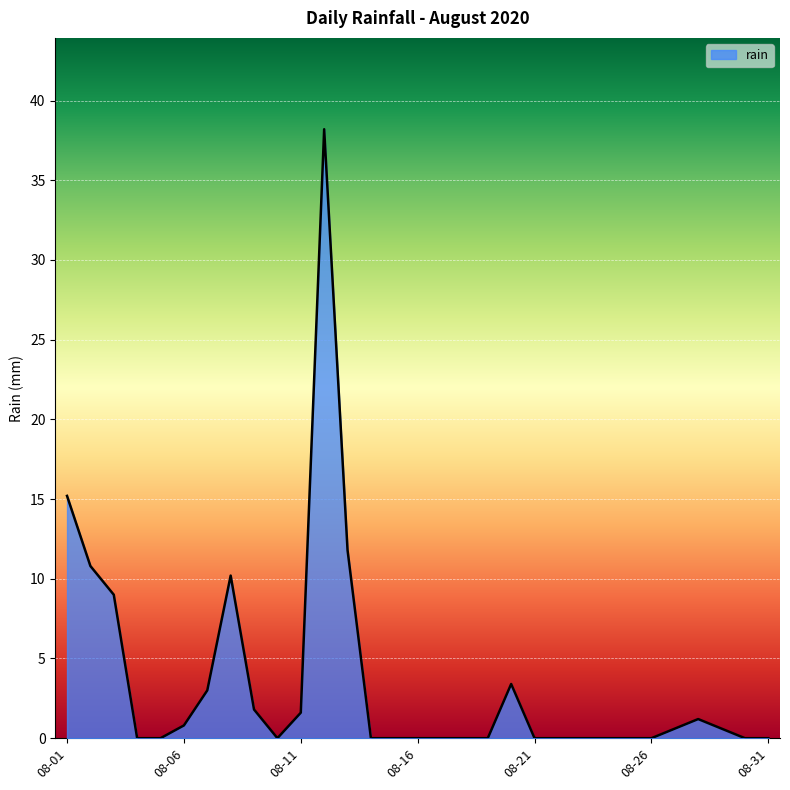

What is the maximum value shown in the chart?

38.2